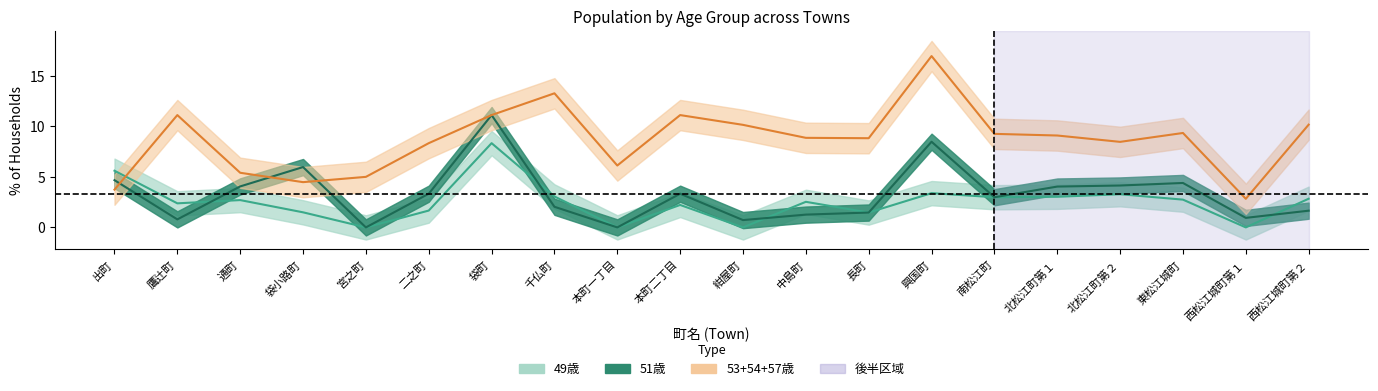

Reading right to left, list all the values displayed in this chart.

49歳: 2.8	0.0	2.7	3.3	3.0	3.0	3.4	1.5	2.5	0.0	2.2	0.0	3.1	8.3	1.7	0.0	1.5	2.7	2.4	5.6
51歳: 1.7	0.9	4.4	4.1	4.0	3.0	8.5	1.5	1.3	0.7	3.3	0.0	2.0	11.1	3.3	0.0	6.0	4.1	0.8	4.7
53+54+57歳: 10.2	2.8	9.3	8.5	9.1	9.3	16.9	8.8	8.9	10.1	11.1	6.1	13.3	11.1	8.3	5.0	4.5	5.4	11.1	3.7